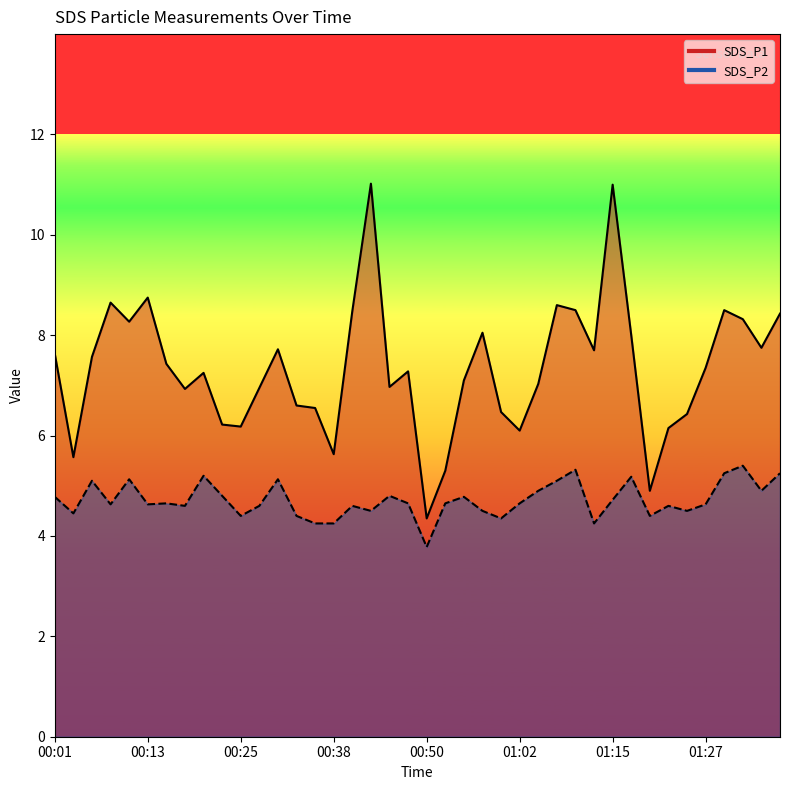

True or false: SDS_P1 and SDS_P2 cross at least once.

False